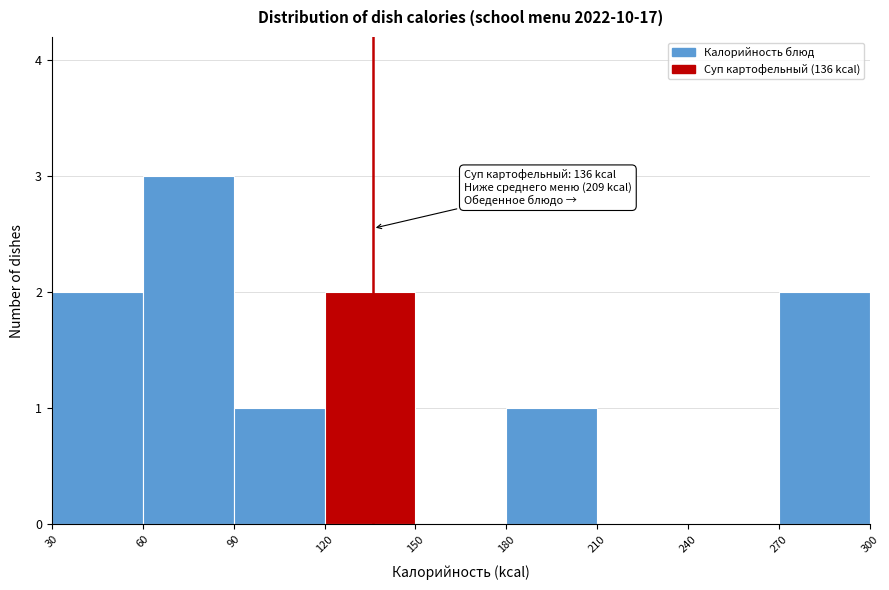

Which range on the x-axis has the tallest bar?

60 to 90